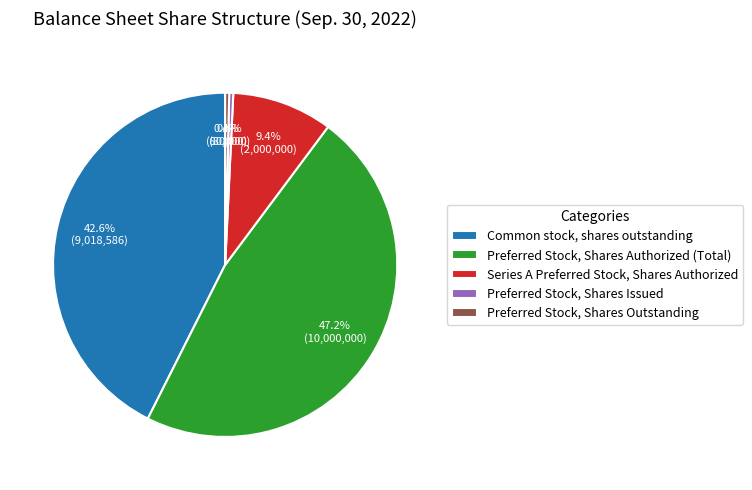

To the nearest percent, what percentage of the pie is Series A Preferred Stock, Shares Authorized?

9%